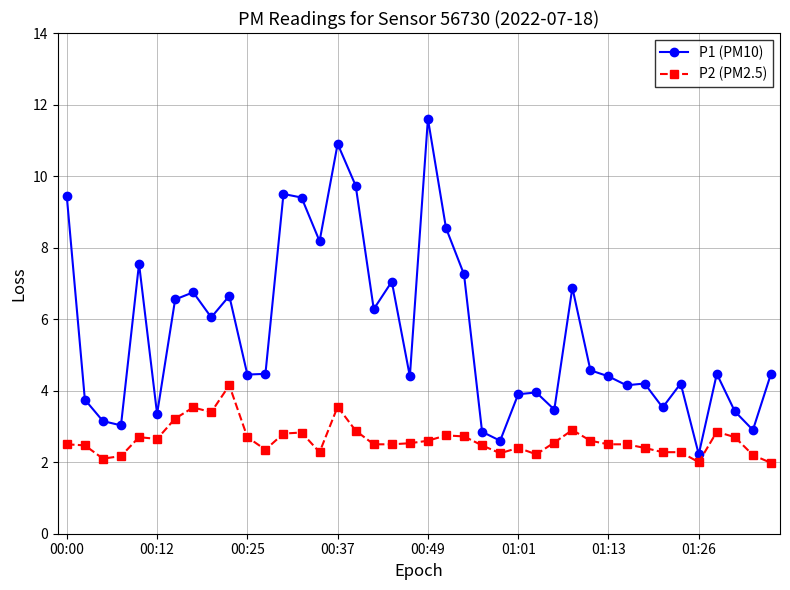

Count the number of data series in this chart.

2